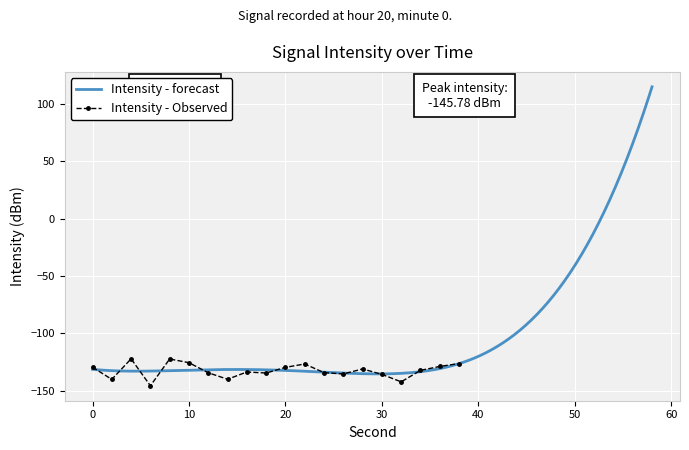

What is the maximum value for Intensity - Observed?

-122.3